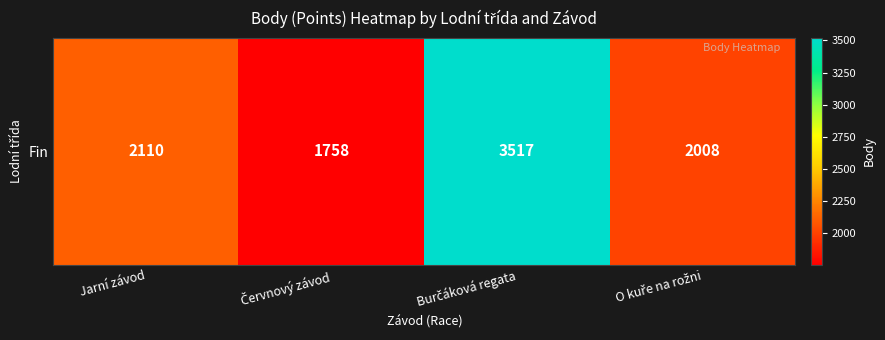

What is the change in value from Burčáková regata to O kuře na rožni?

-1509